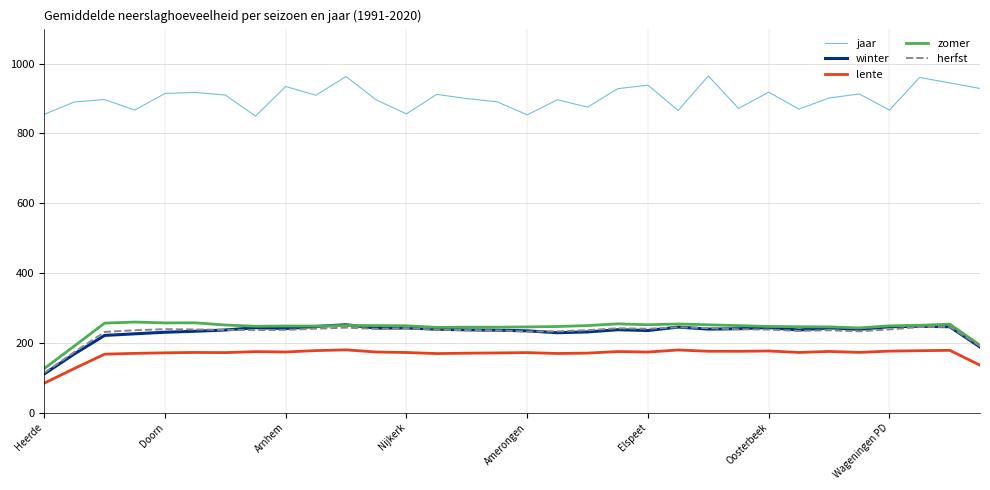

Which series has the largest total across all categories?

jaar